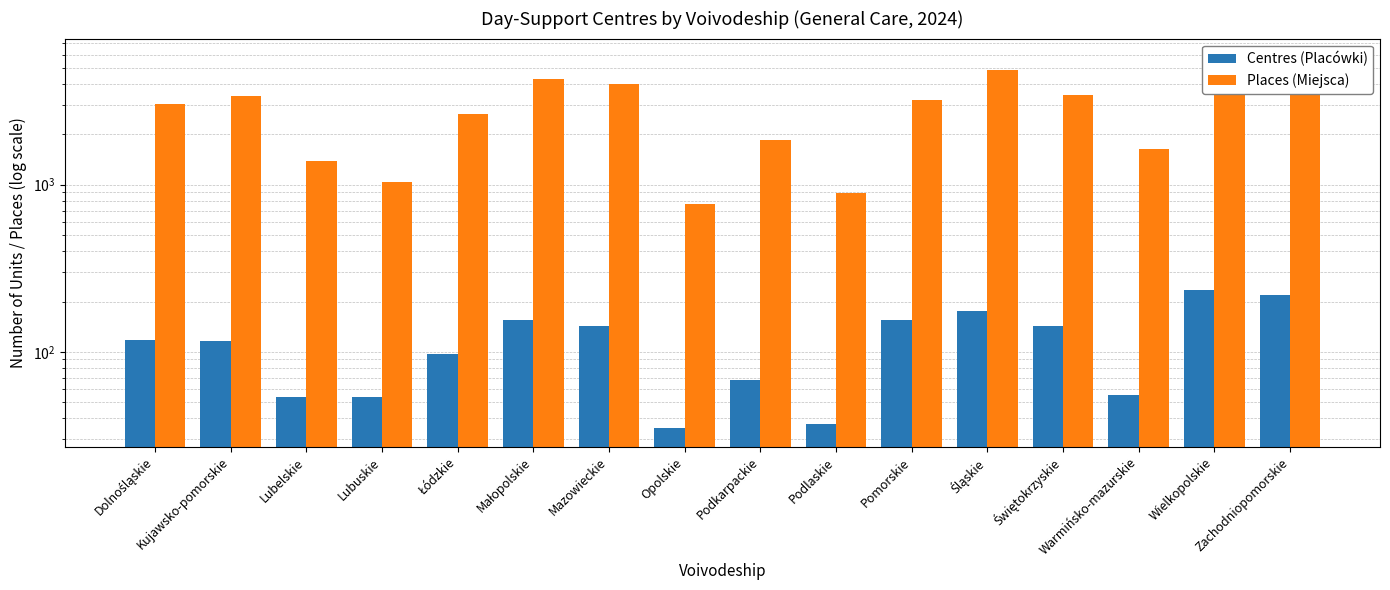

At which label is Centres (Placówki) closest to 134?

Mazowieckie